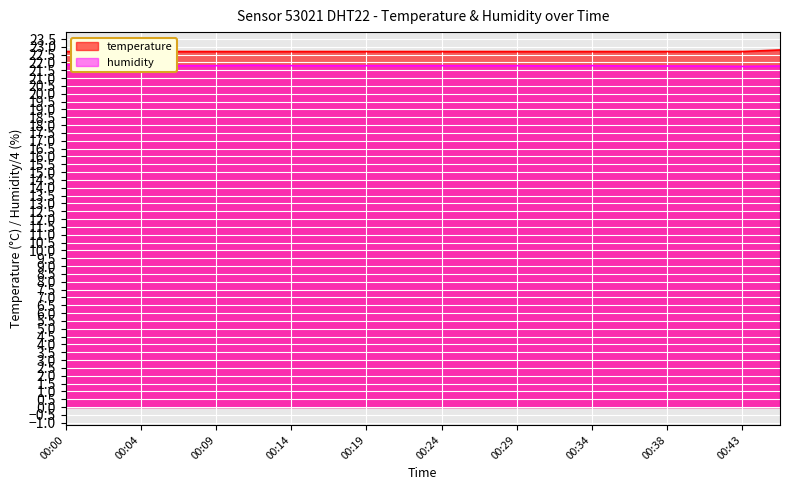

What is the value of the humidity point at the 15th from the left?

21.8